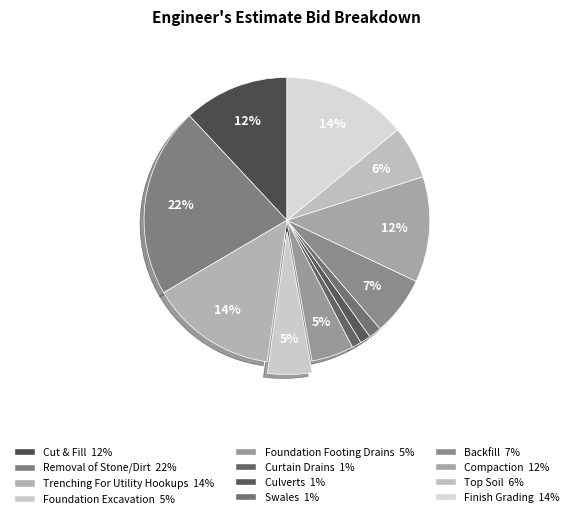

Which slice is the largest?

Removal of Stone/Dirt